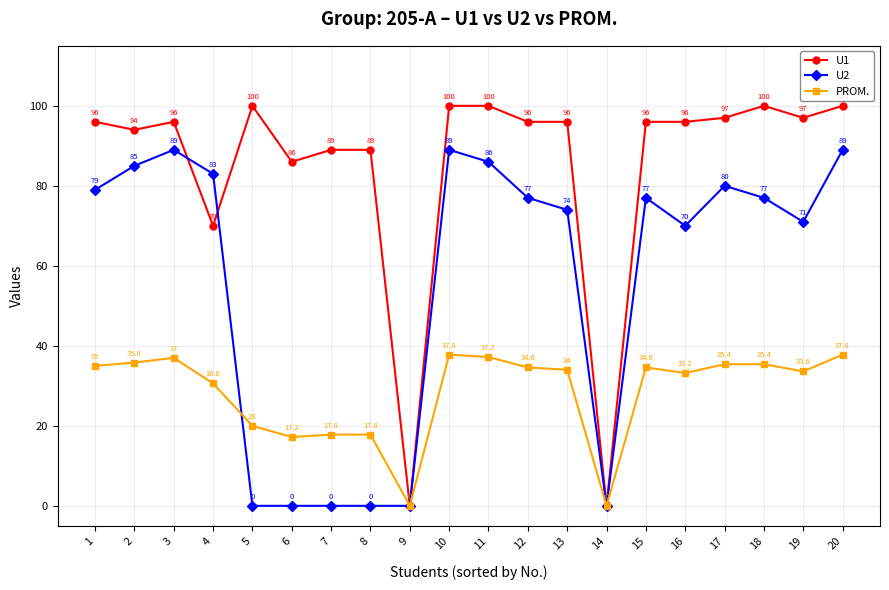

What is the maximum value for PROM.?

37.8